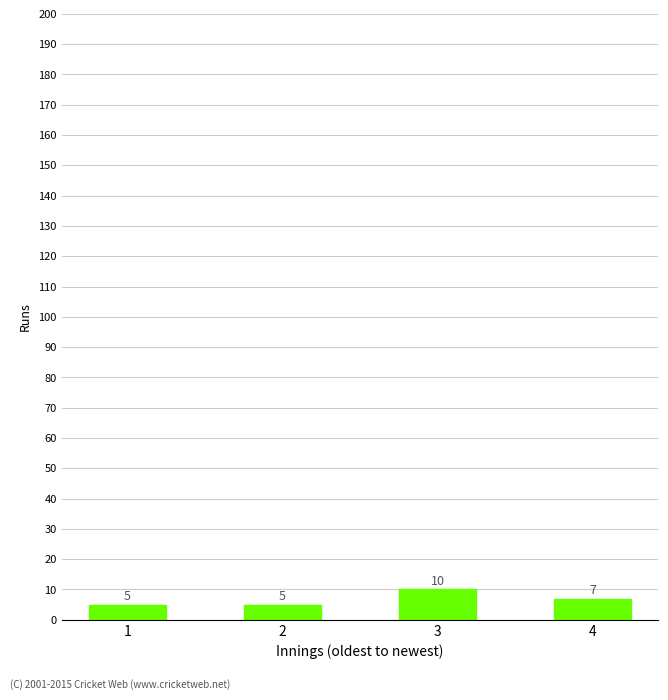

What is the greatest value displayed?

10